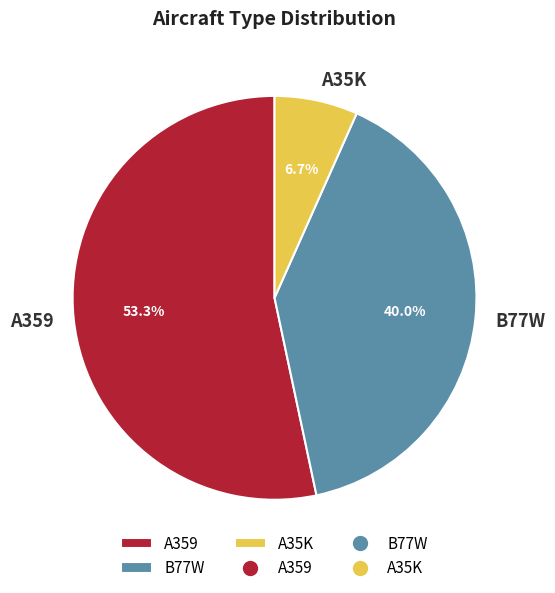

Which slice is the smallest?

A35K